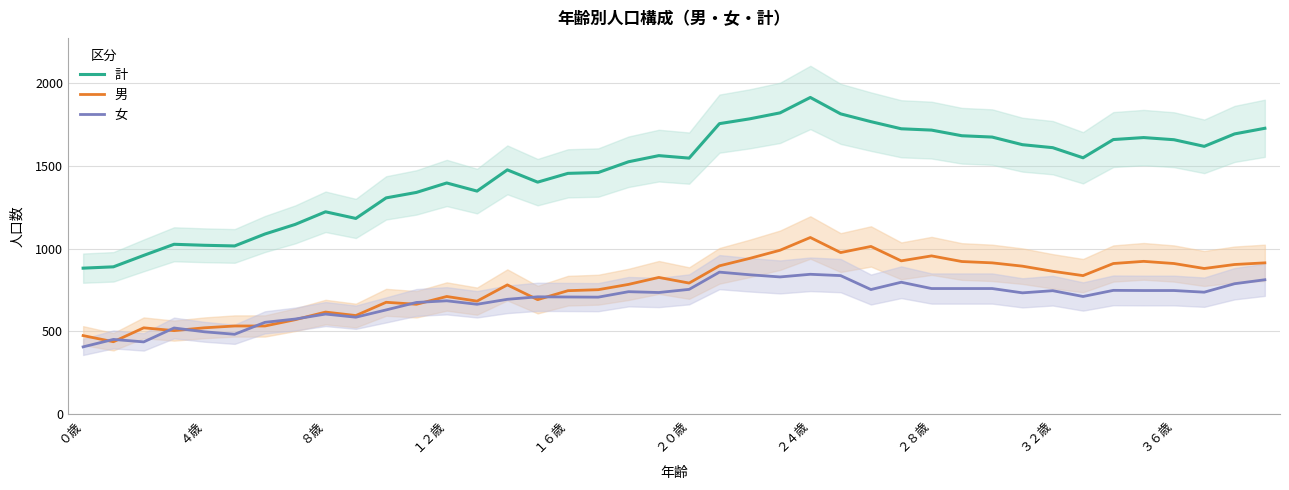

How many lines are shown in the chart?

3